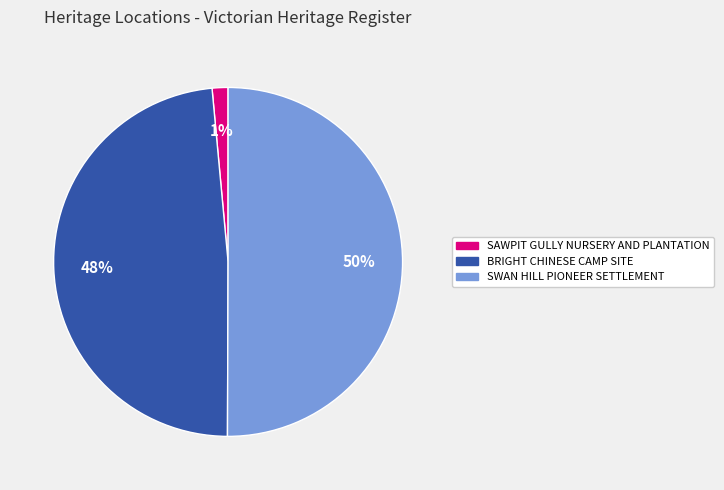

Which has a higher value, SWAN HILL PIONEER SETTLEMENT or SAWPIT GULLY NURSERY AND PLANTATION?

SWAN HILL PIONEER SETTLEMENT